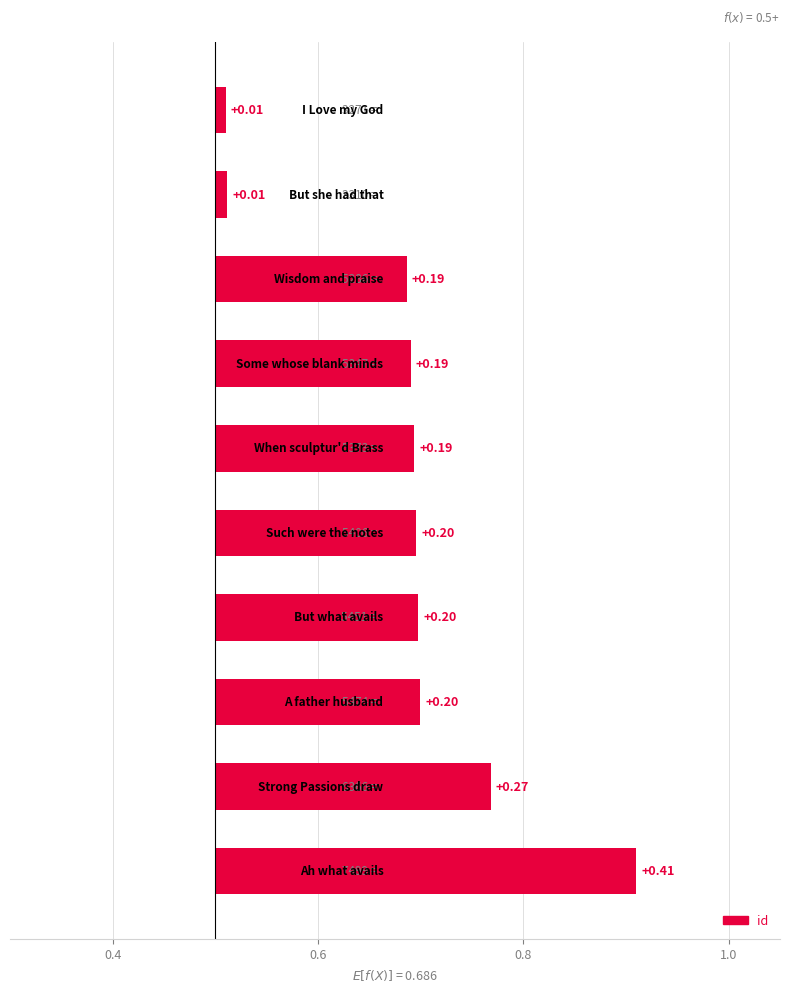

How many series are shown in this chart?

1